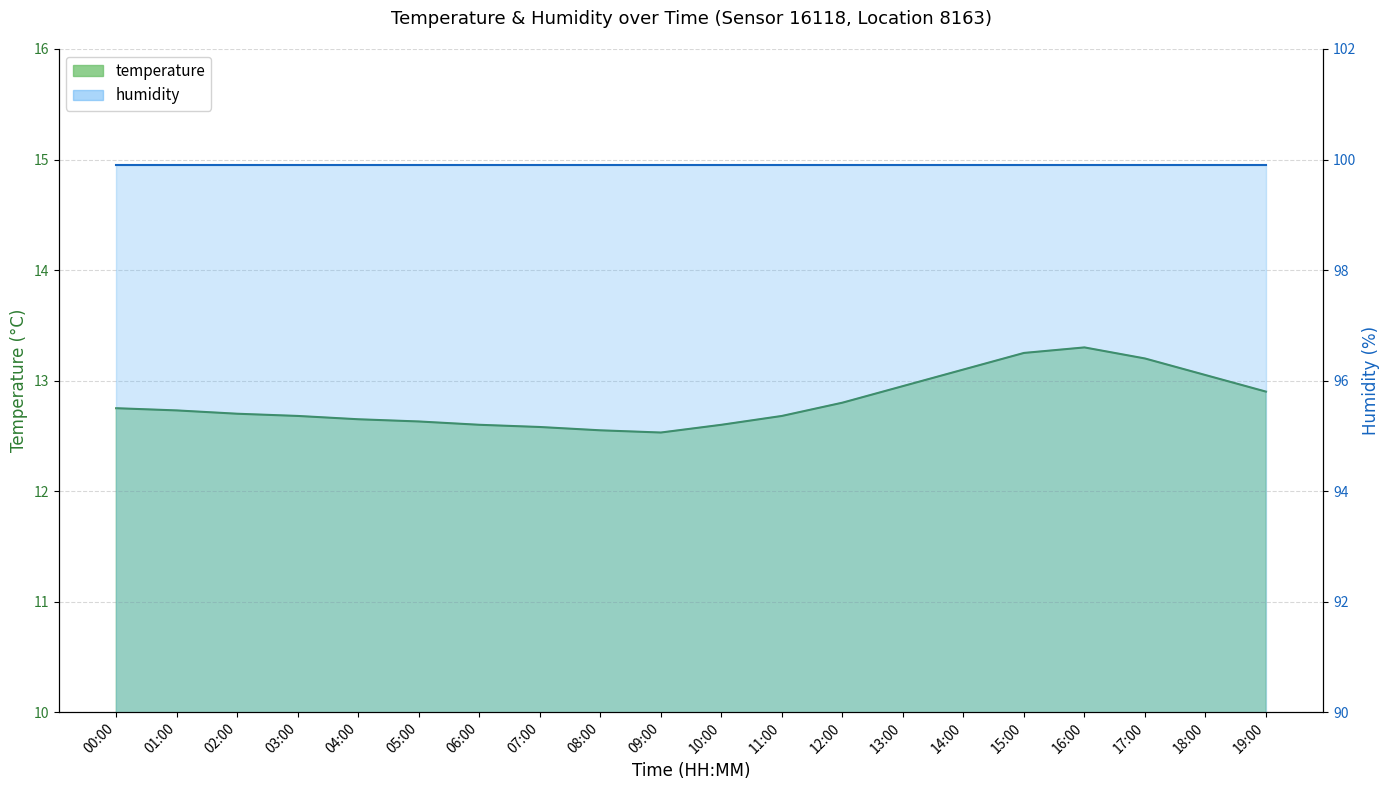

How many interior local valleys (lower than both neighbors) does the data have?

1